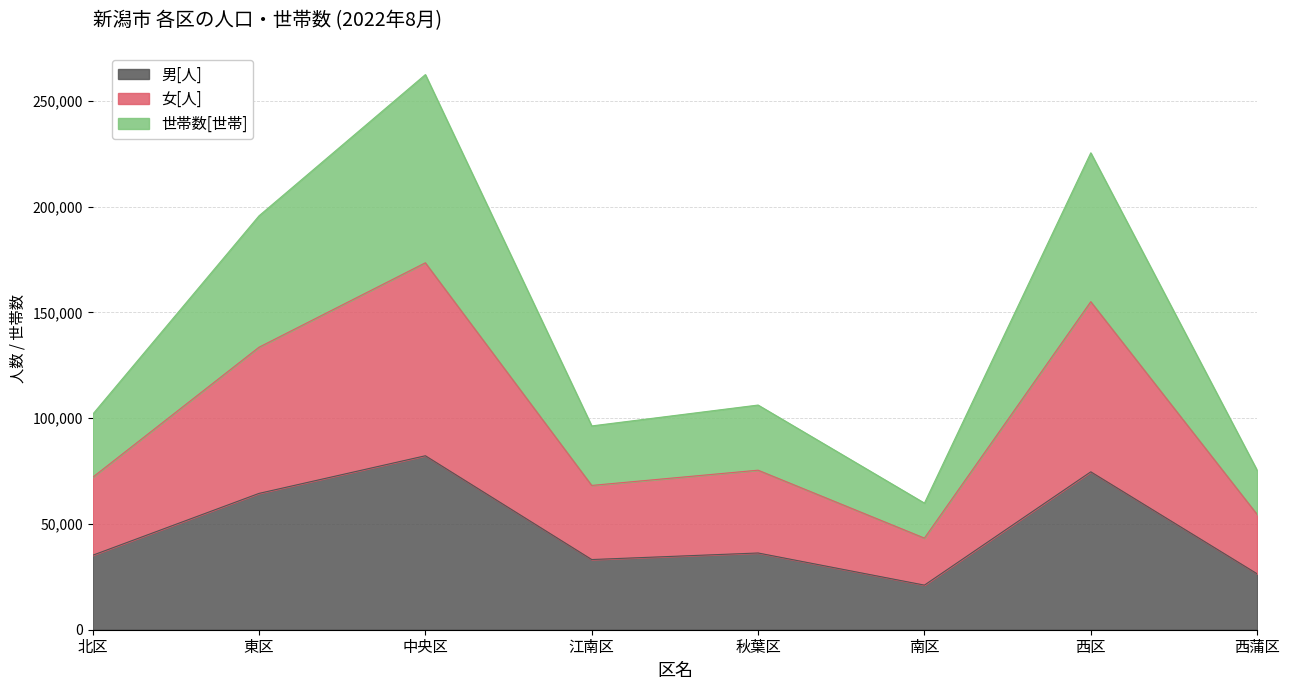

At which category does 女[人] reach its first local valley?

江南区